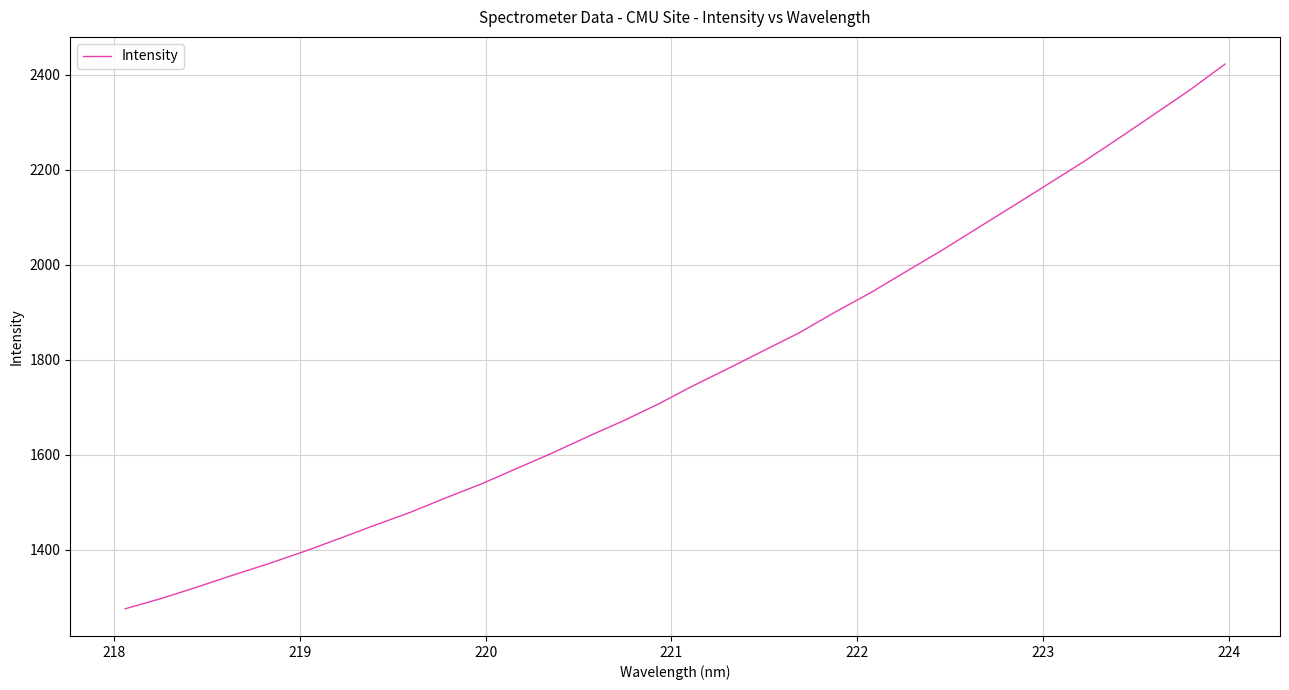

What is the difference between the maximum and minimum values?

1146.5